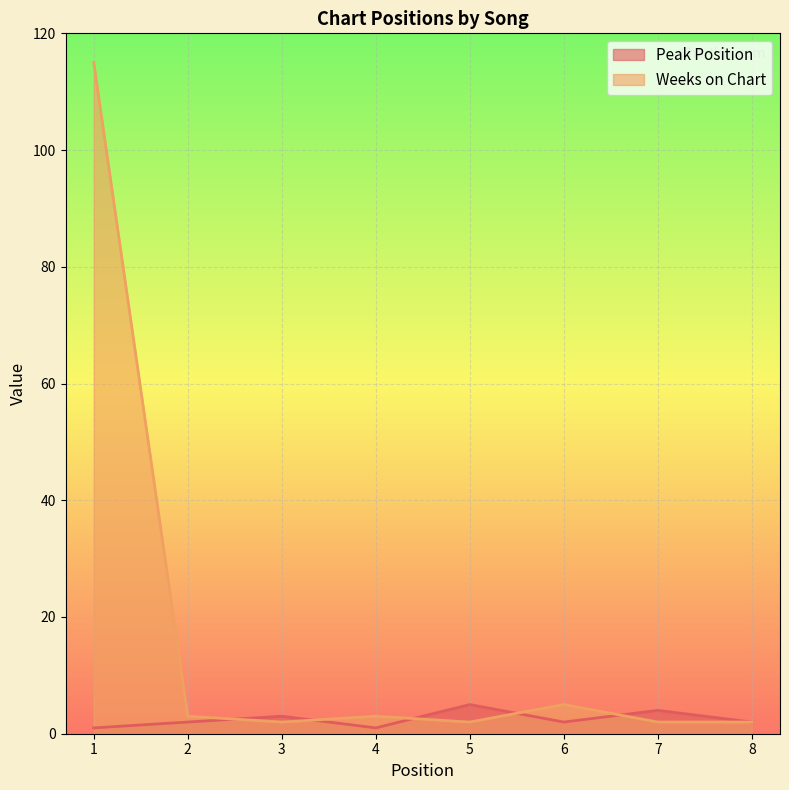

What is the sum of all Peak Position values?

20